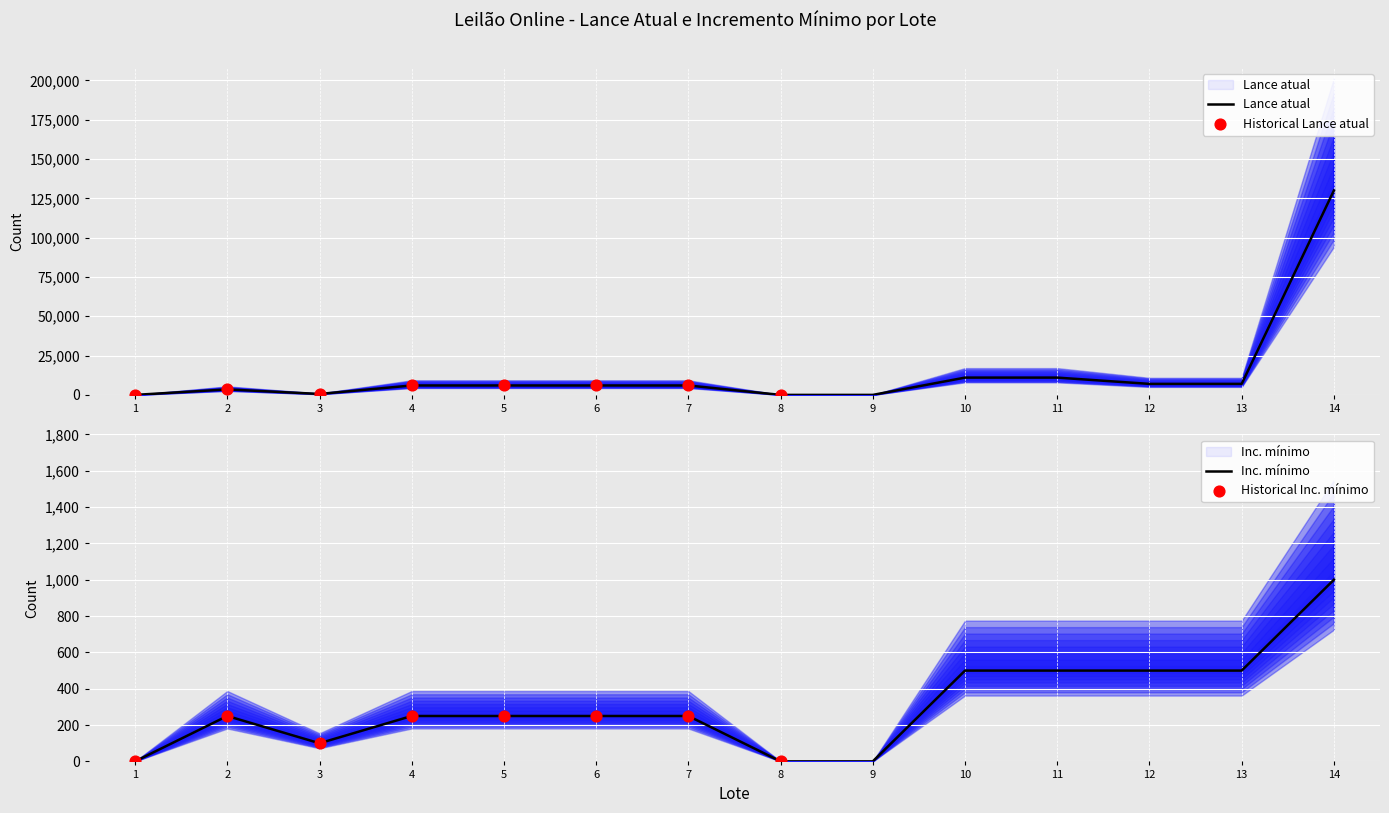

What is the total value across all series at 14?

131000.0